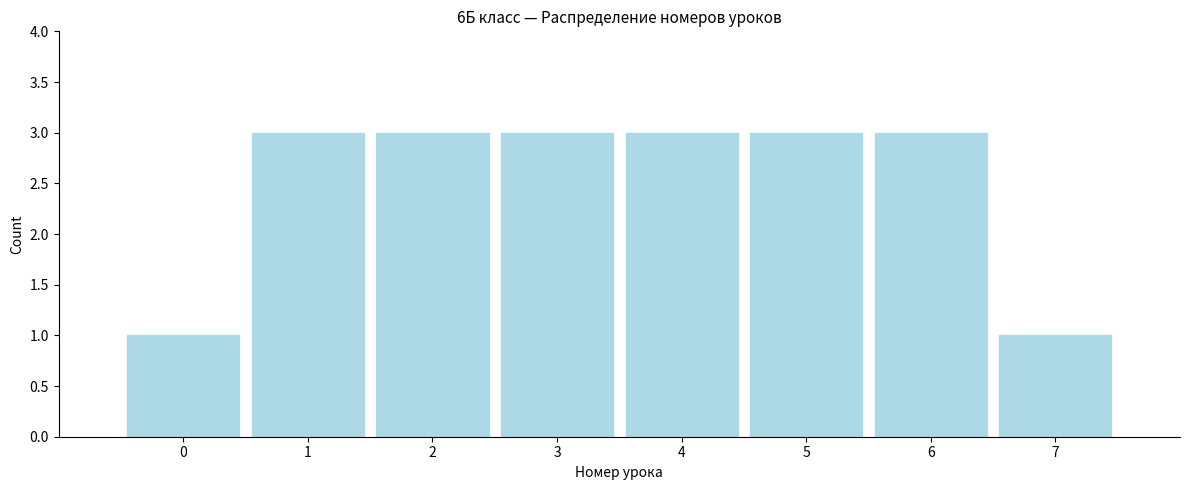

Reading right to left, transcribe all the data shown in this chart.

1	3	3	3	3	3	3	1